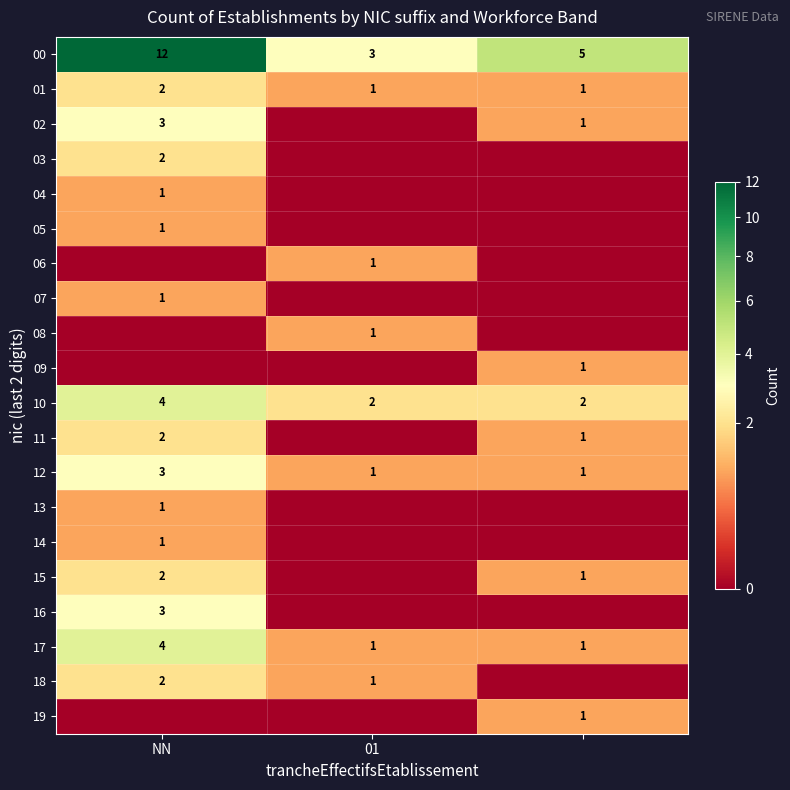

At which label does 01 reach its peak?

NN